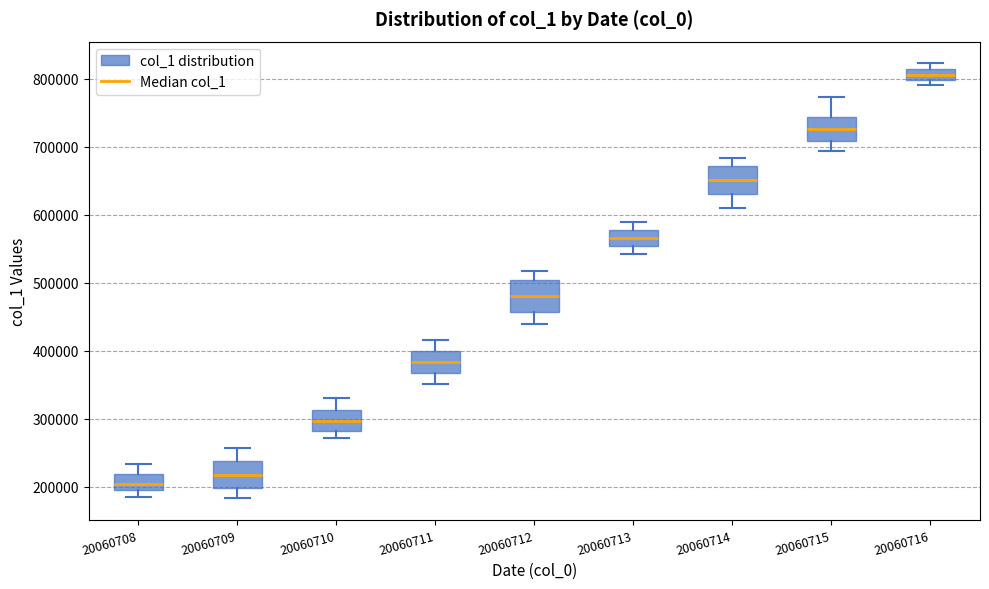

Where does the median line of the box at x = 20060709 sit on the y-axis? The values are not printed on the chart, so give them approximately, as read against the axis.

220000